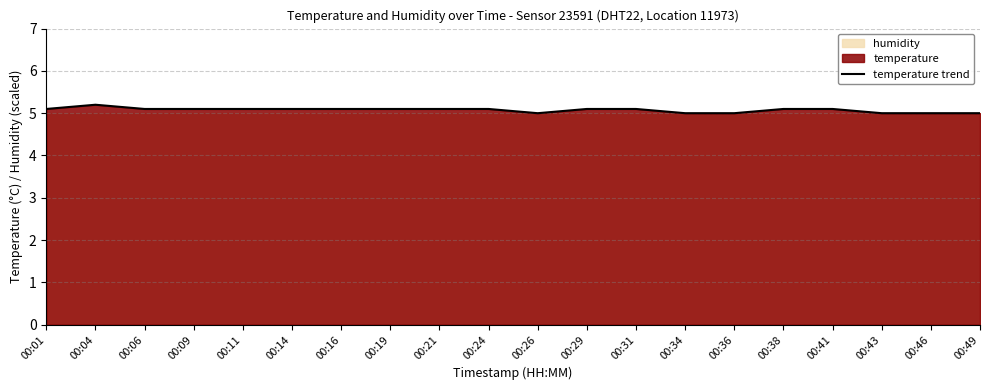

What is the approximate value at 00:14?

5.1